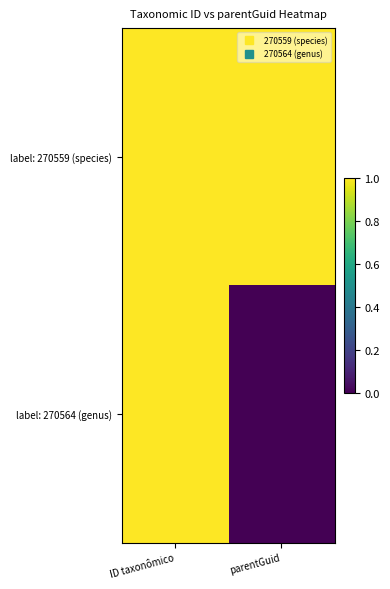

Reading left to right, list all the values displayed in this chart.

label: 270559 (species): ID taxonômico=1.0	parentGuid=1.0
label: 270564 (genus): ID taxonômico=1.0	parentGuid=0.0